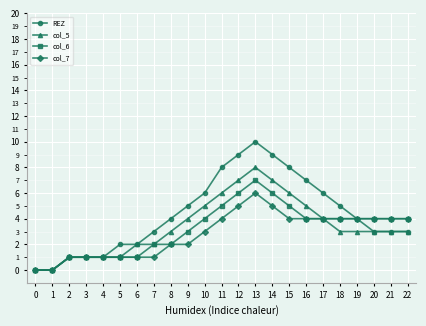

What is the greatest value displayed?

10